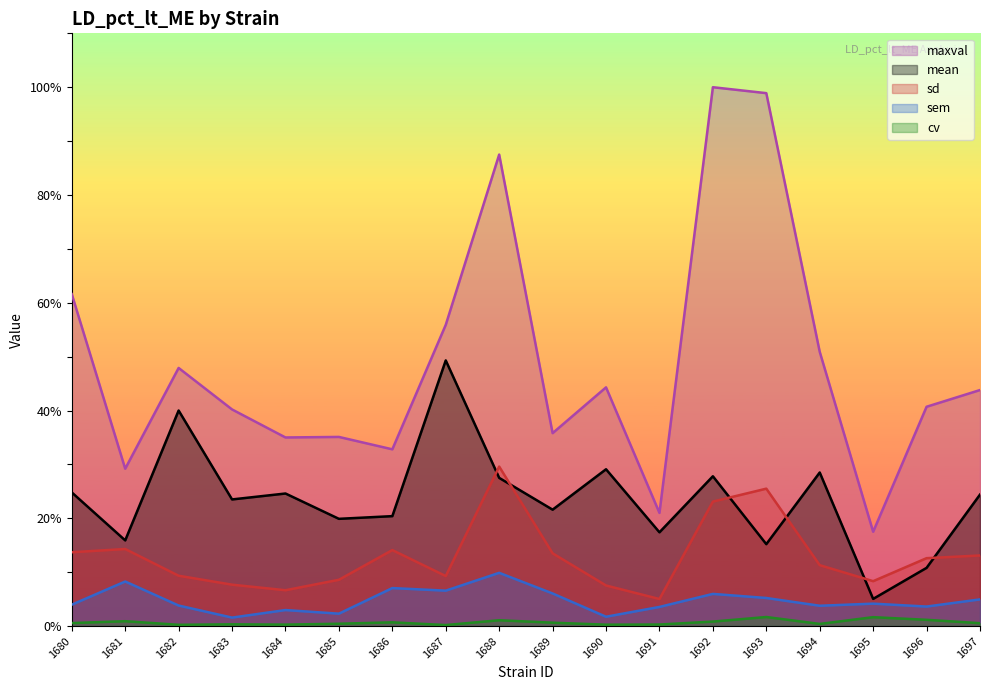

What are all the series names shown in the legend?

maxval, mean, sd, sem, cv